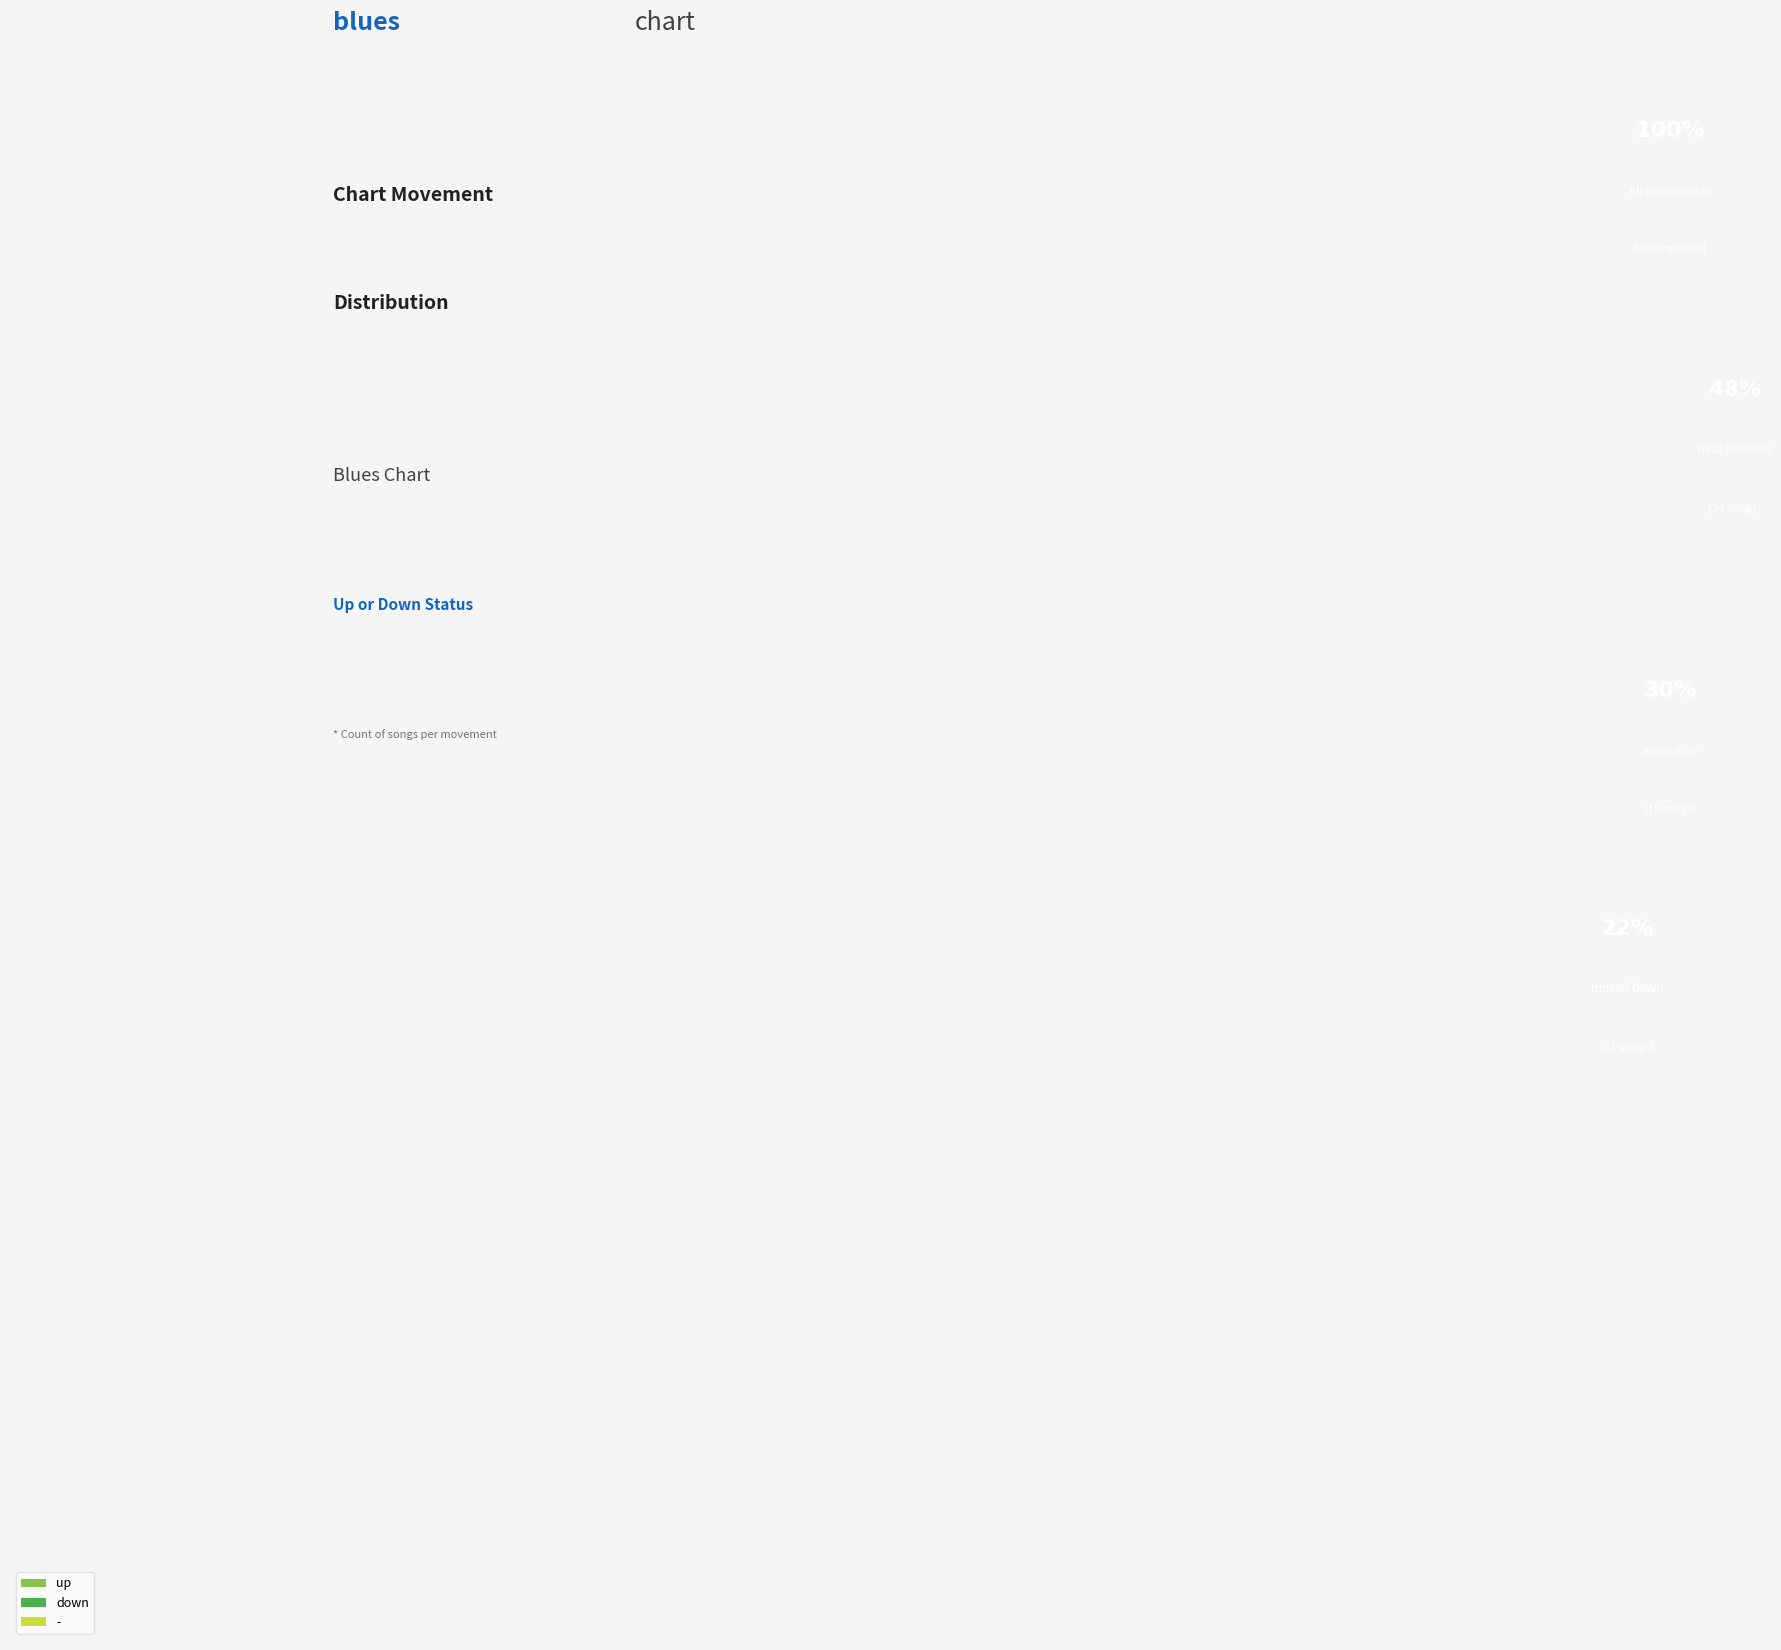

Rank the categories by value from highest to lowest.

-, up, down